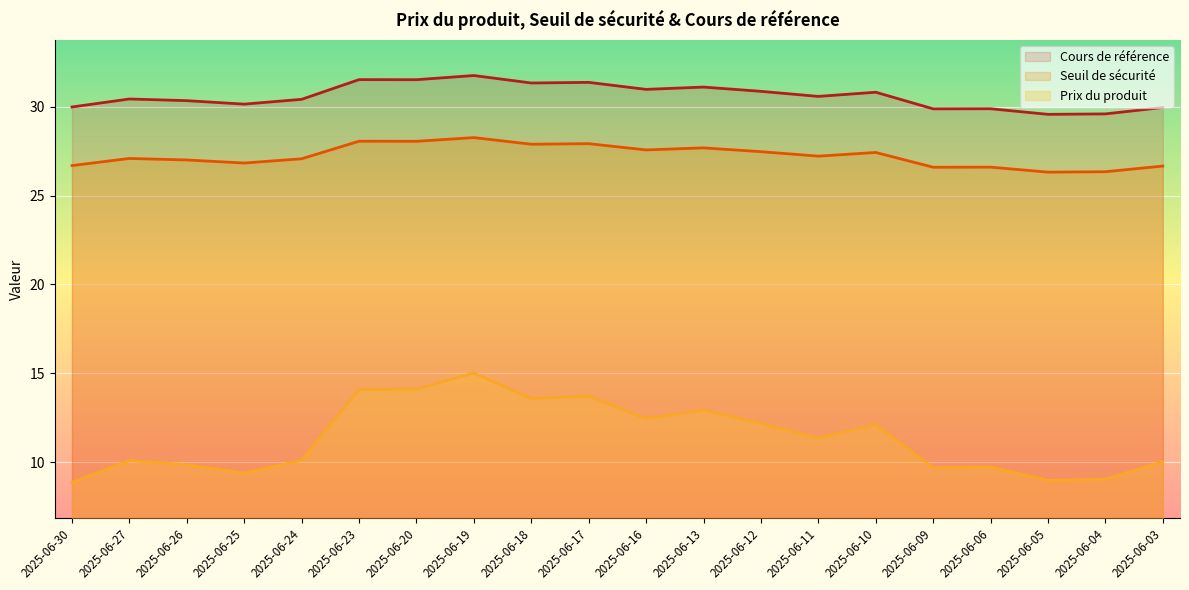

How many categories are shown in the chart?

20